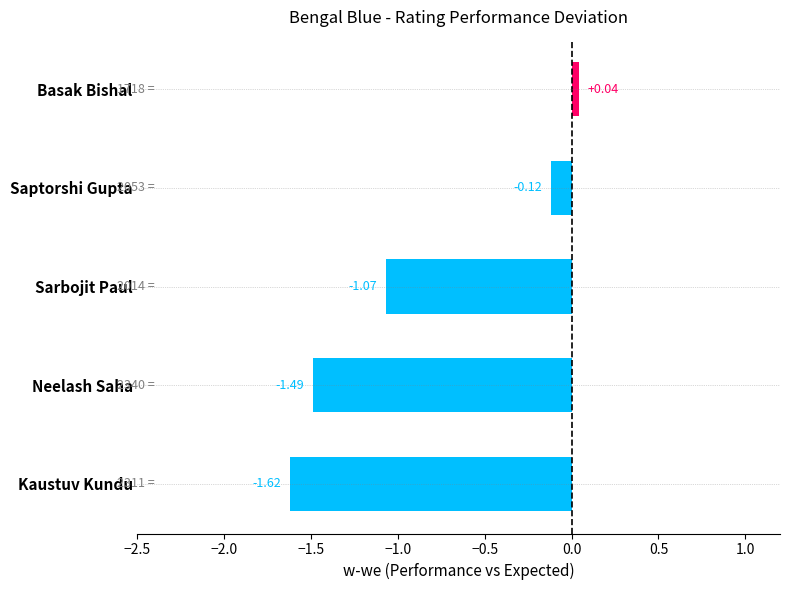

Which category has the highest value across all series?

Basak Bishal